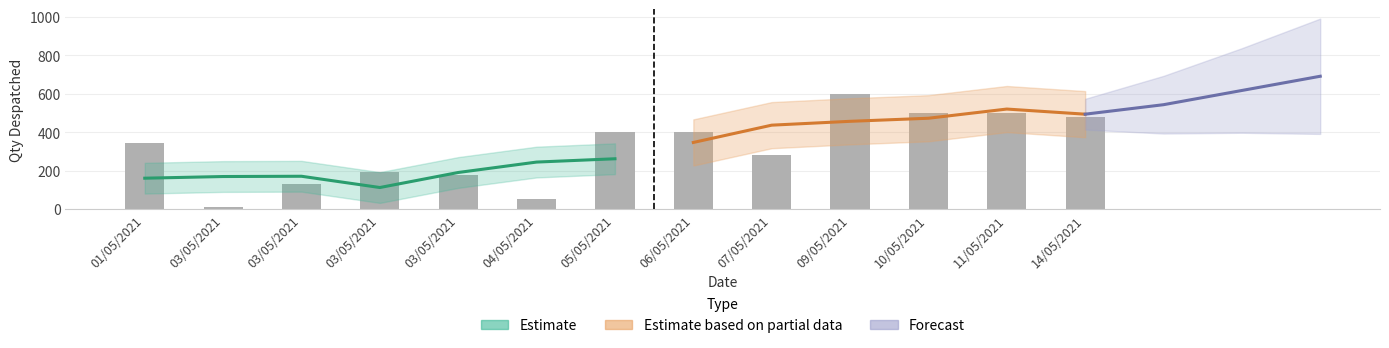

What is the approximate value at 04/05/2021, to the nearest 10?

50